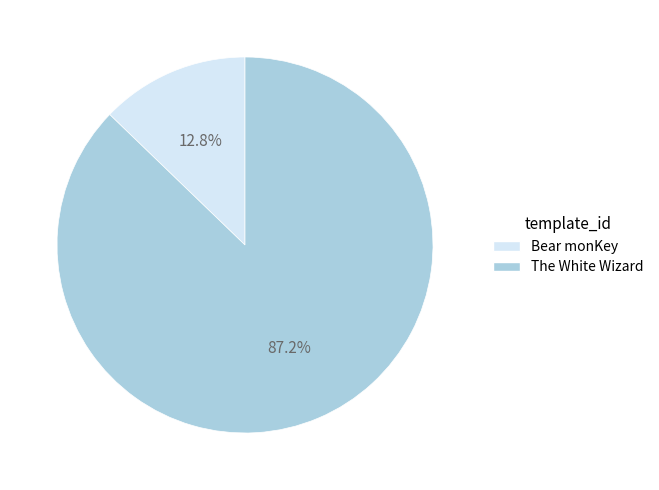

Combined, do Bear monKey and The White Wizard account for over 50%?

Yes